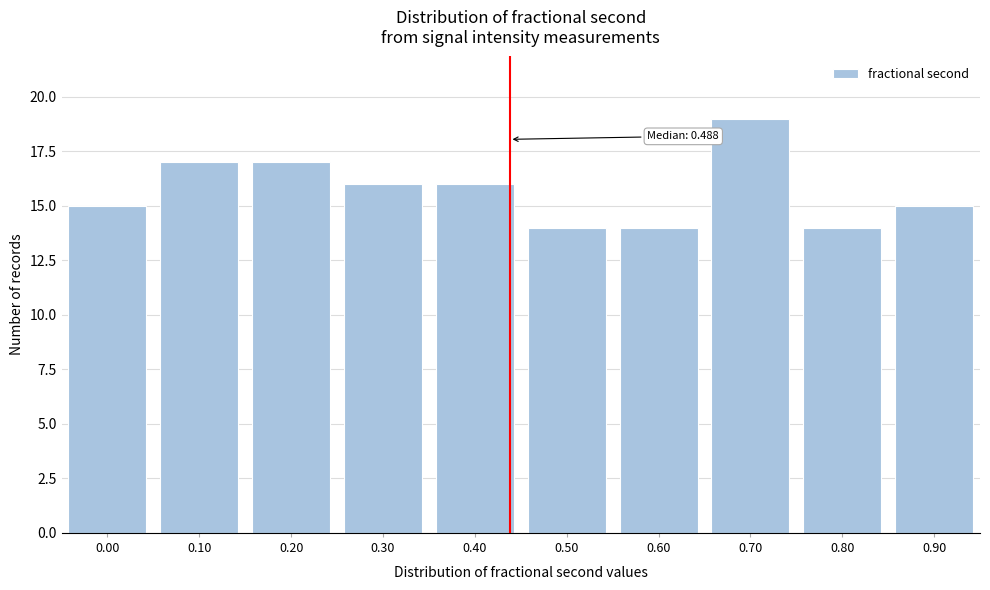

Reading left to right, extract all data points from this chart.

15	17	17	16	16	14	14	19	14	15